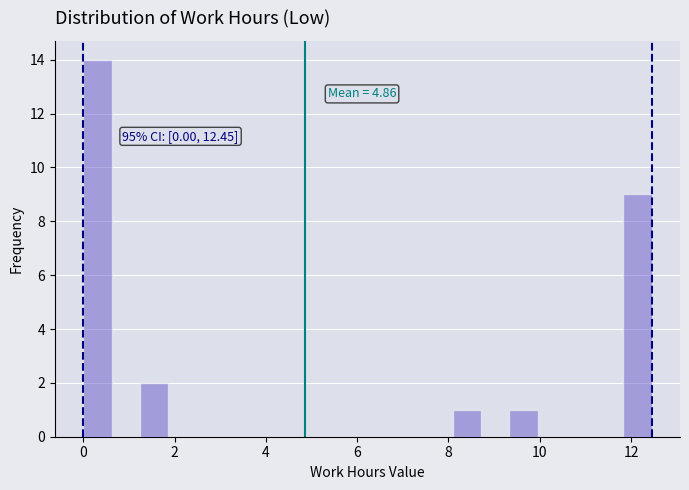

Around what value on the x-axis is the tallest bar? Give the approximate position of its centre, as read against the axis.

0.4